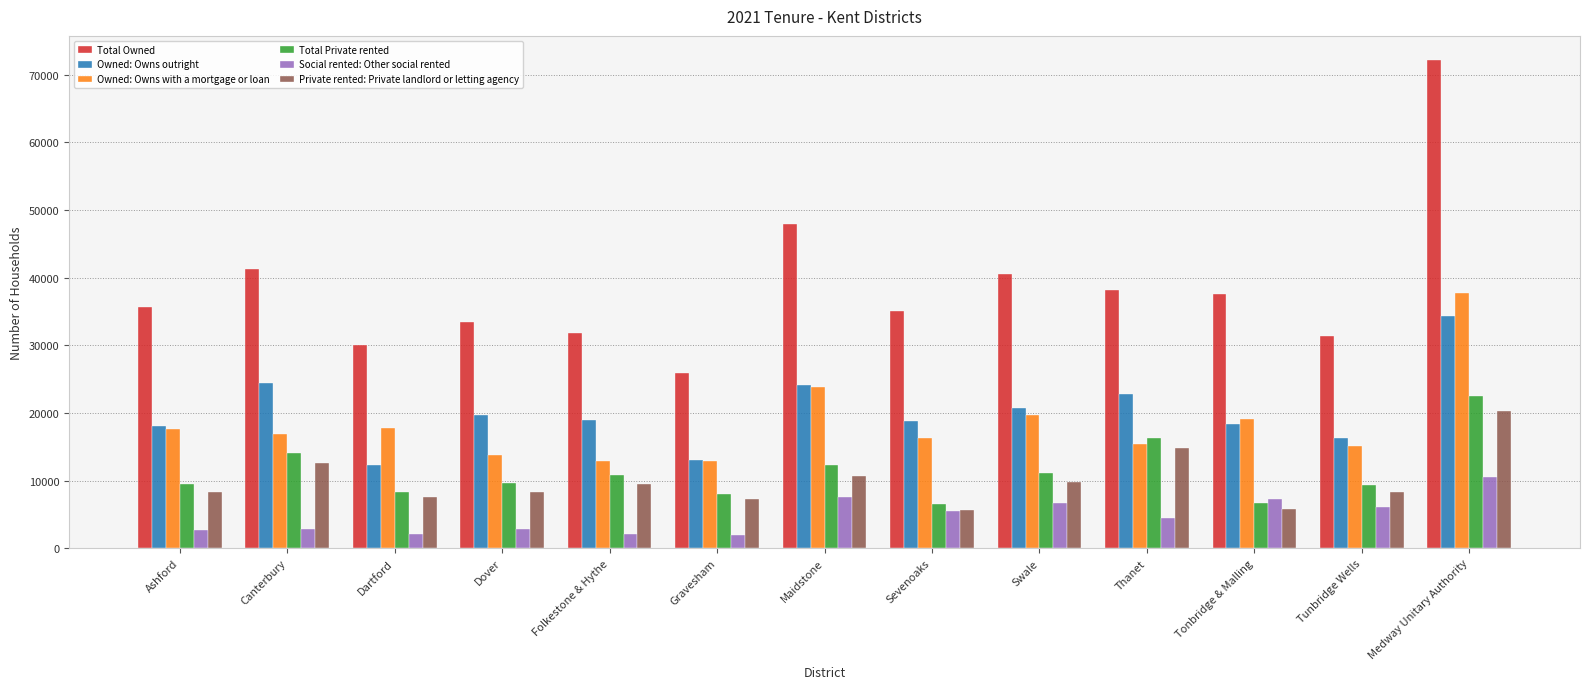

What is the difference between the highest and lowest values at Dartford?

27956